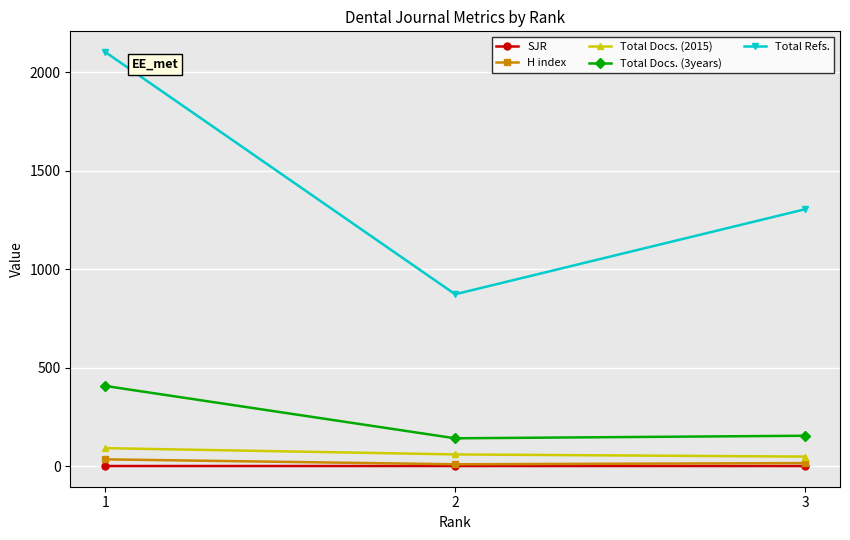

Count the number of categories in the chart.

3